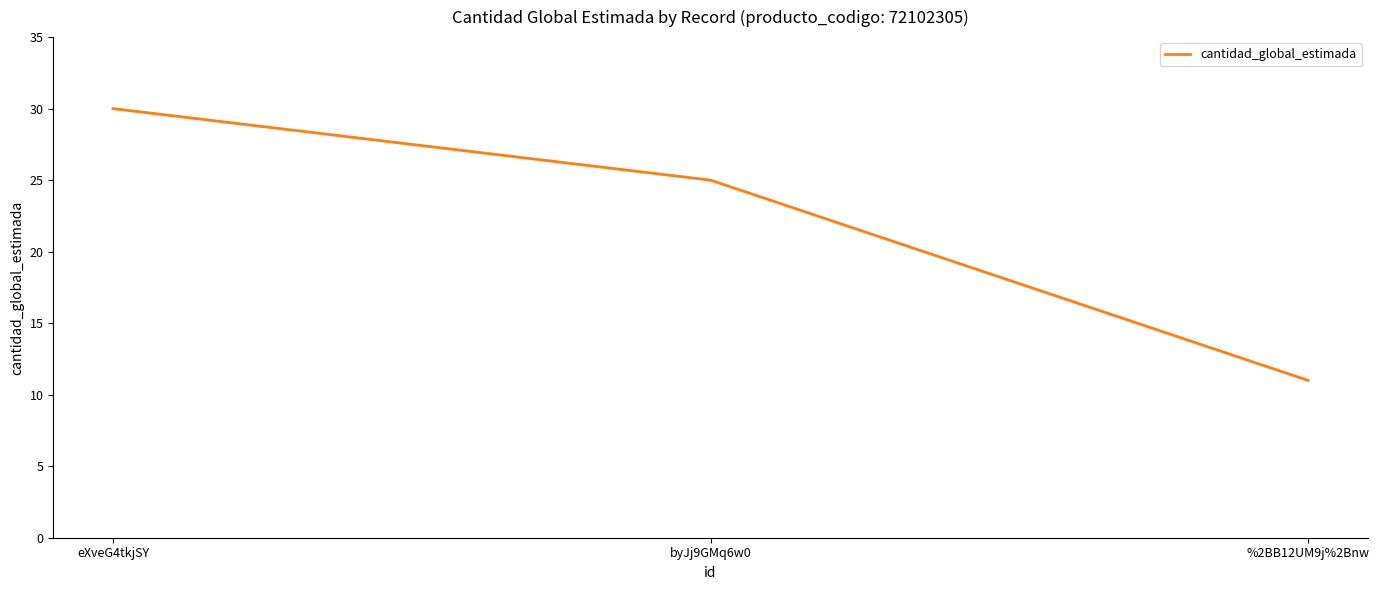

What position from the right is byJj9GMq6w0?

2